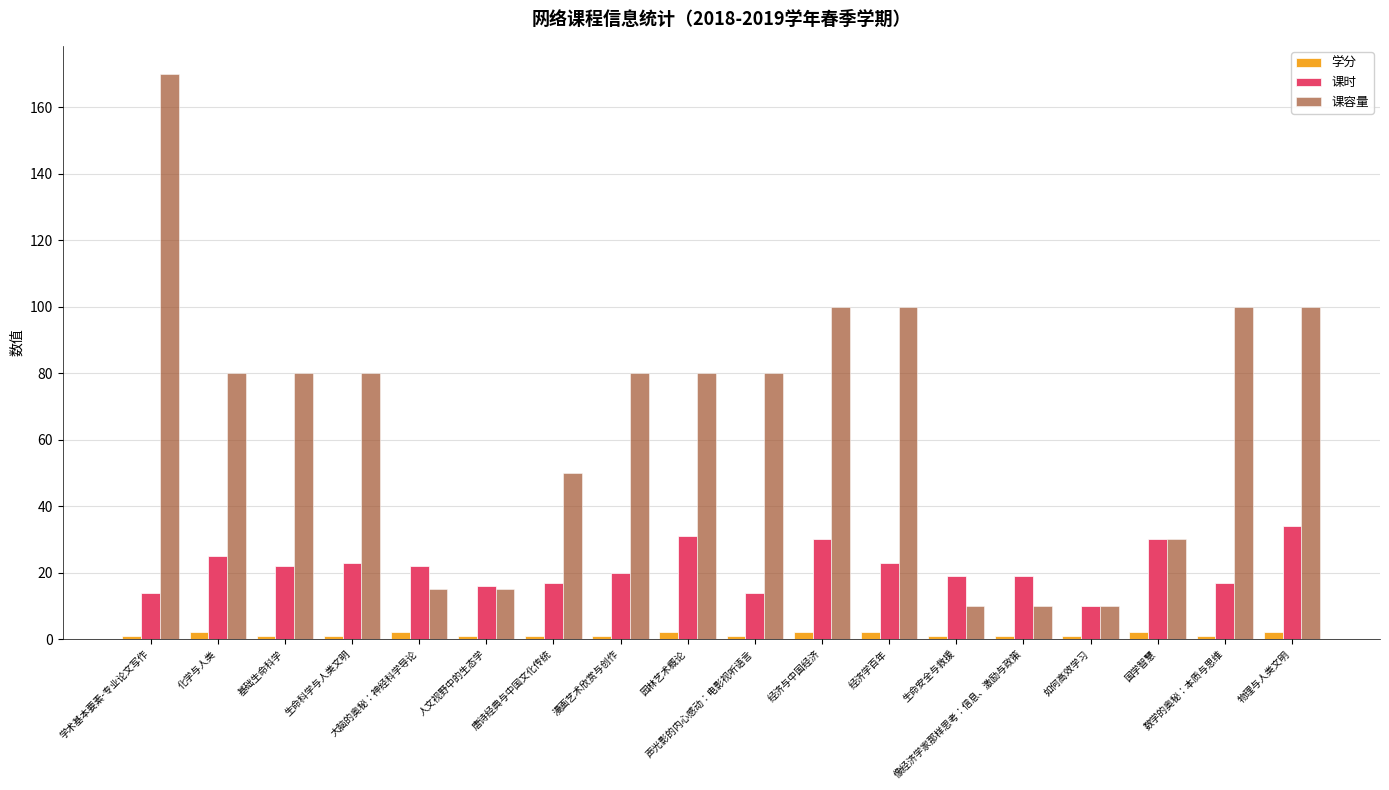

Is it true that 课容量 equals 10 at 生命安全与救援?

True